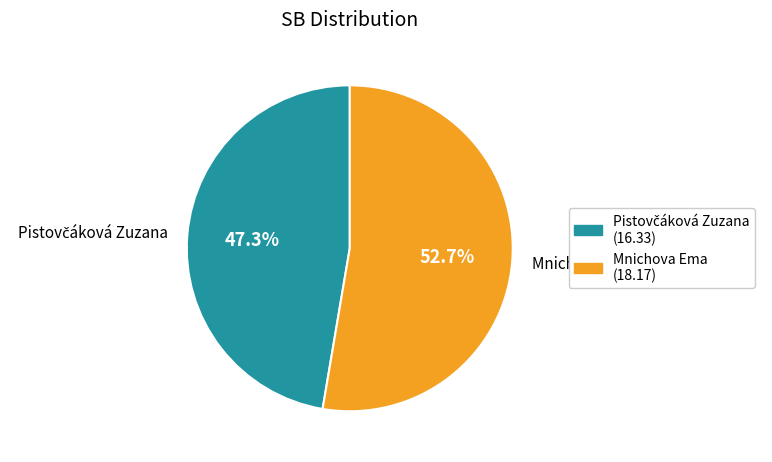

Which slice represents more than half of the pie?

Mnichova Ema